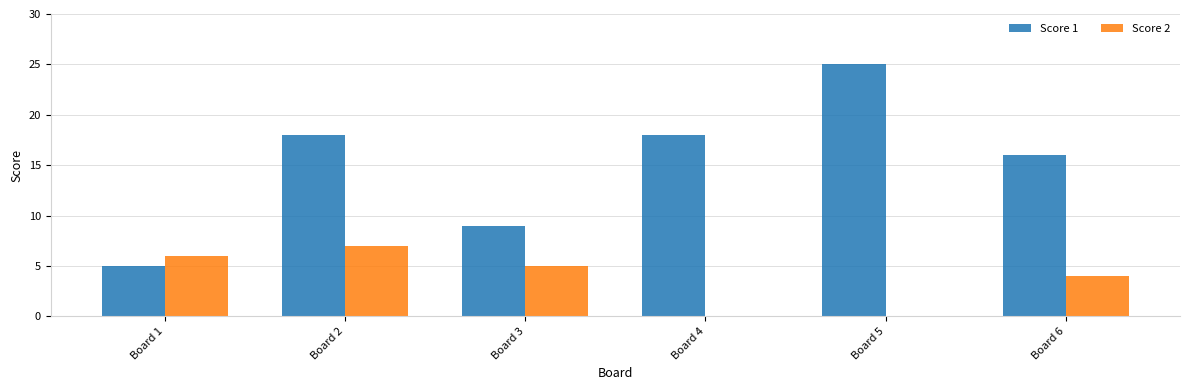

The value of Score 1 at Board 6 is 6. True or false?

False